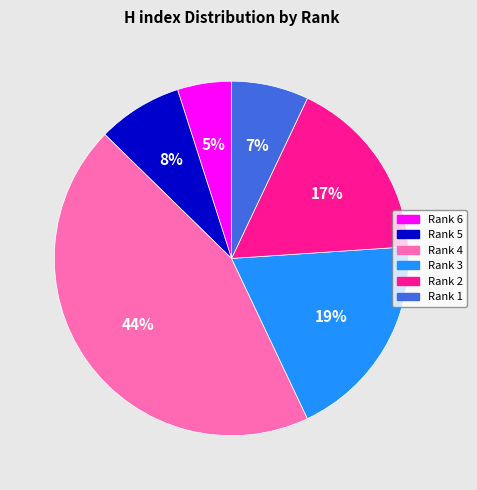

To the nearest percent, what is the difference between the Rank 4 and Rank 2 slice percentages?

27%